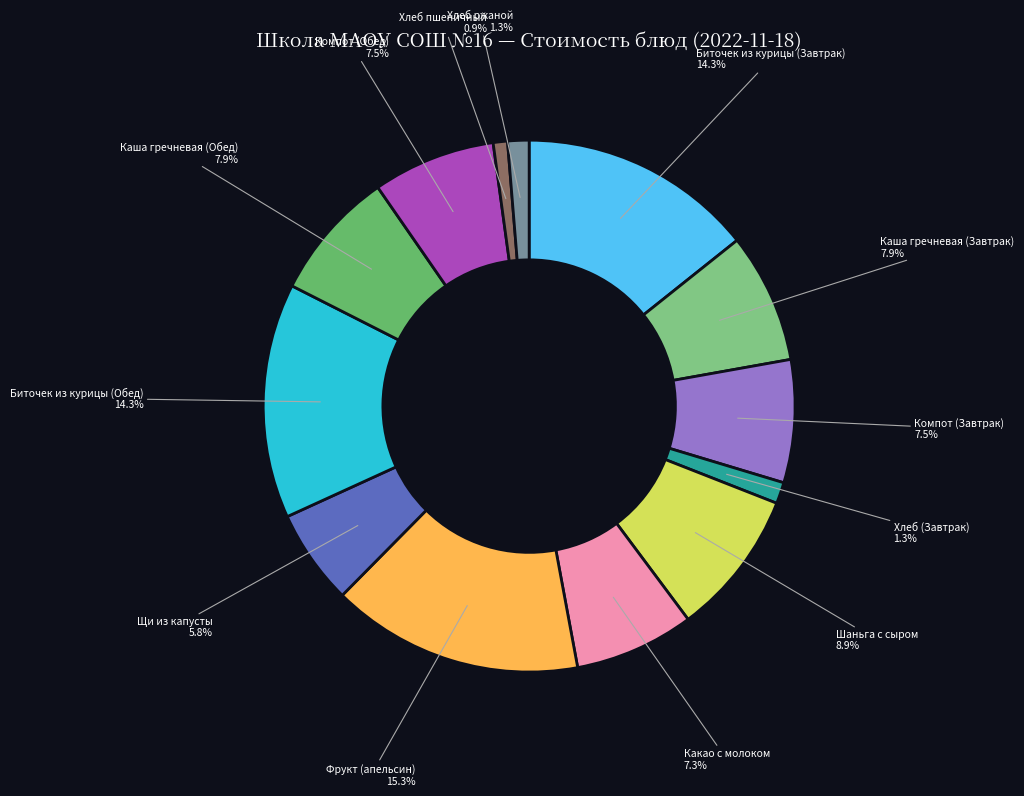

Does any single category account for the majority?

No